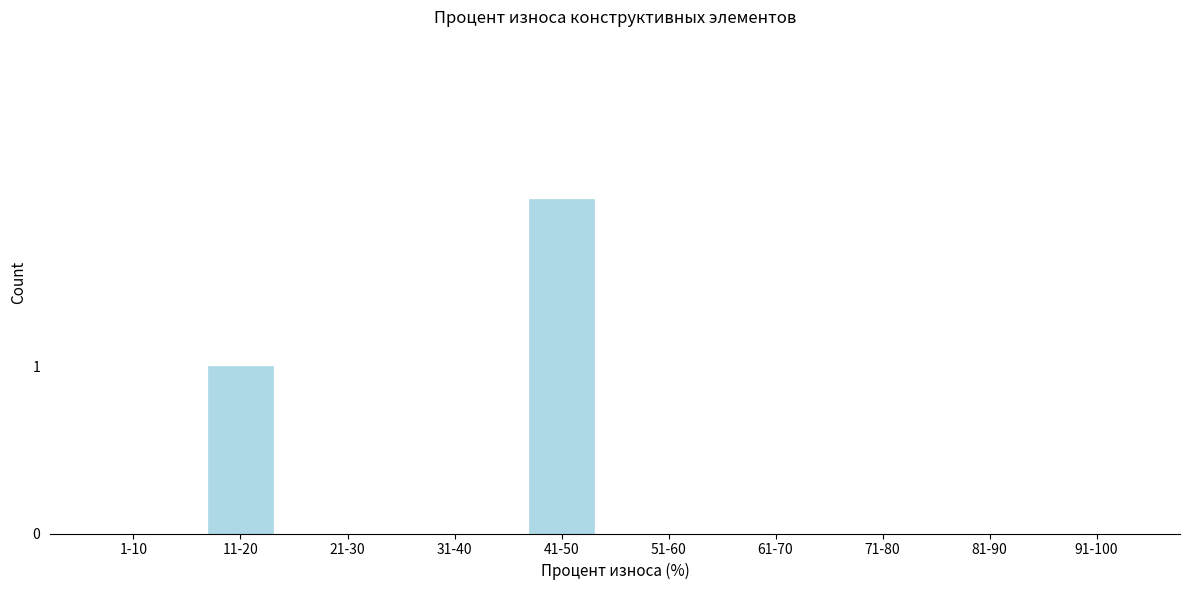

Reading left to right, transcribe all the data shown in this chart.

1-10=0	11-20=1	21-30=0	31-40=0	41-50=2	51-60=0	61-70=0	71-80=0	81-90=0	91-100=0